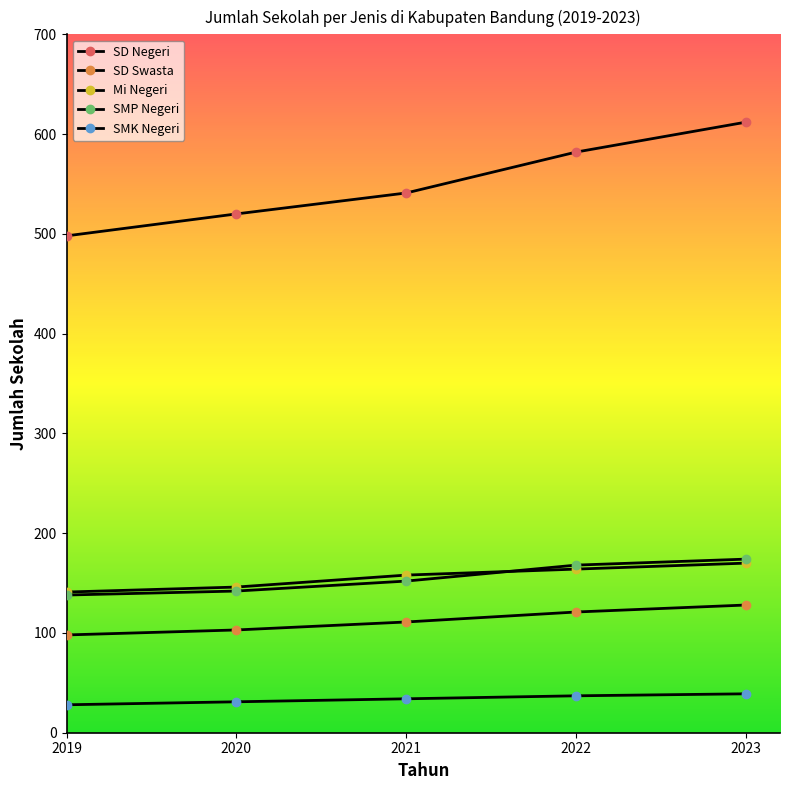

At which label does SD Swasta reach its minimum?

2019